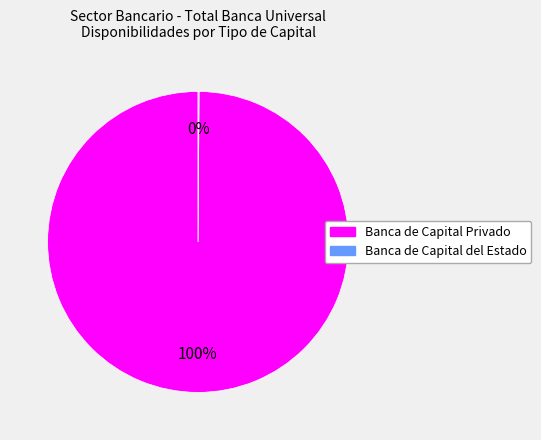

To the nearest percent, what is the difference between the largest and smallest slice percentages?

100%